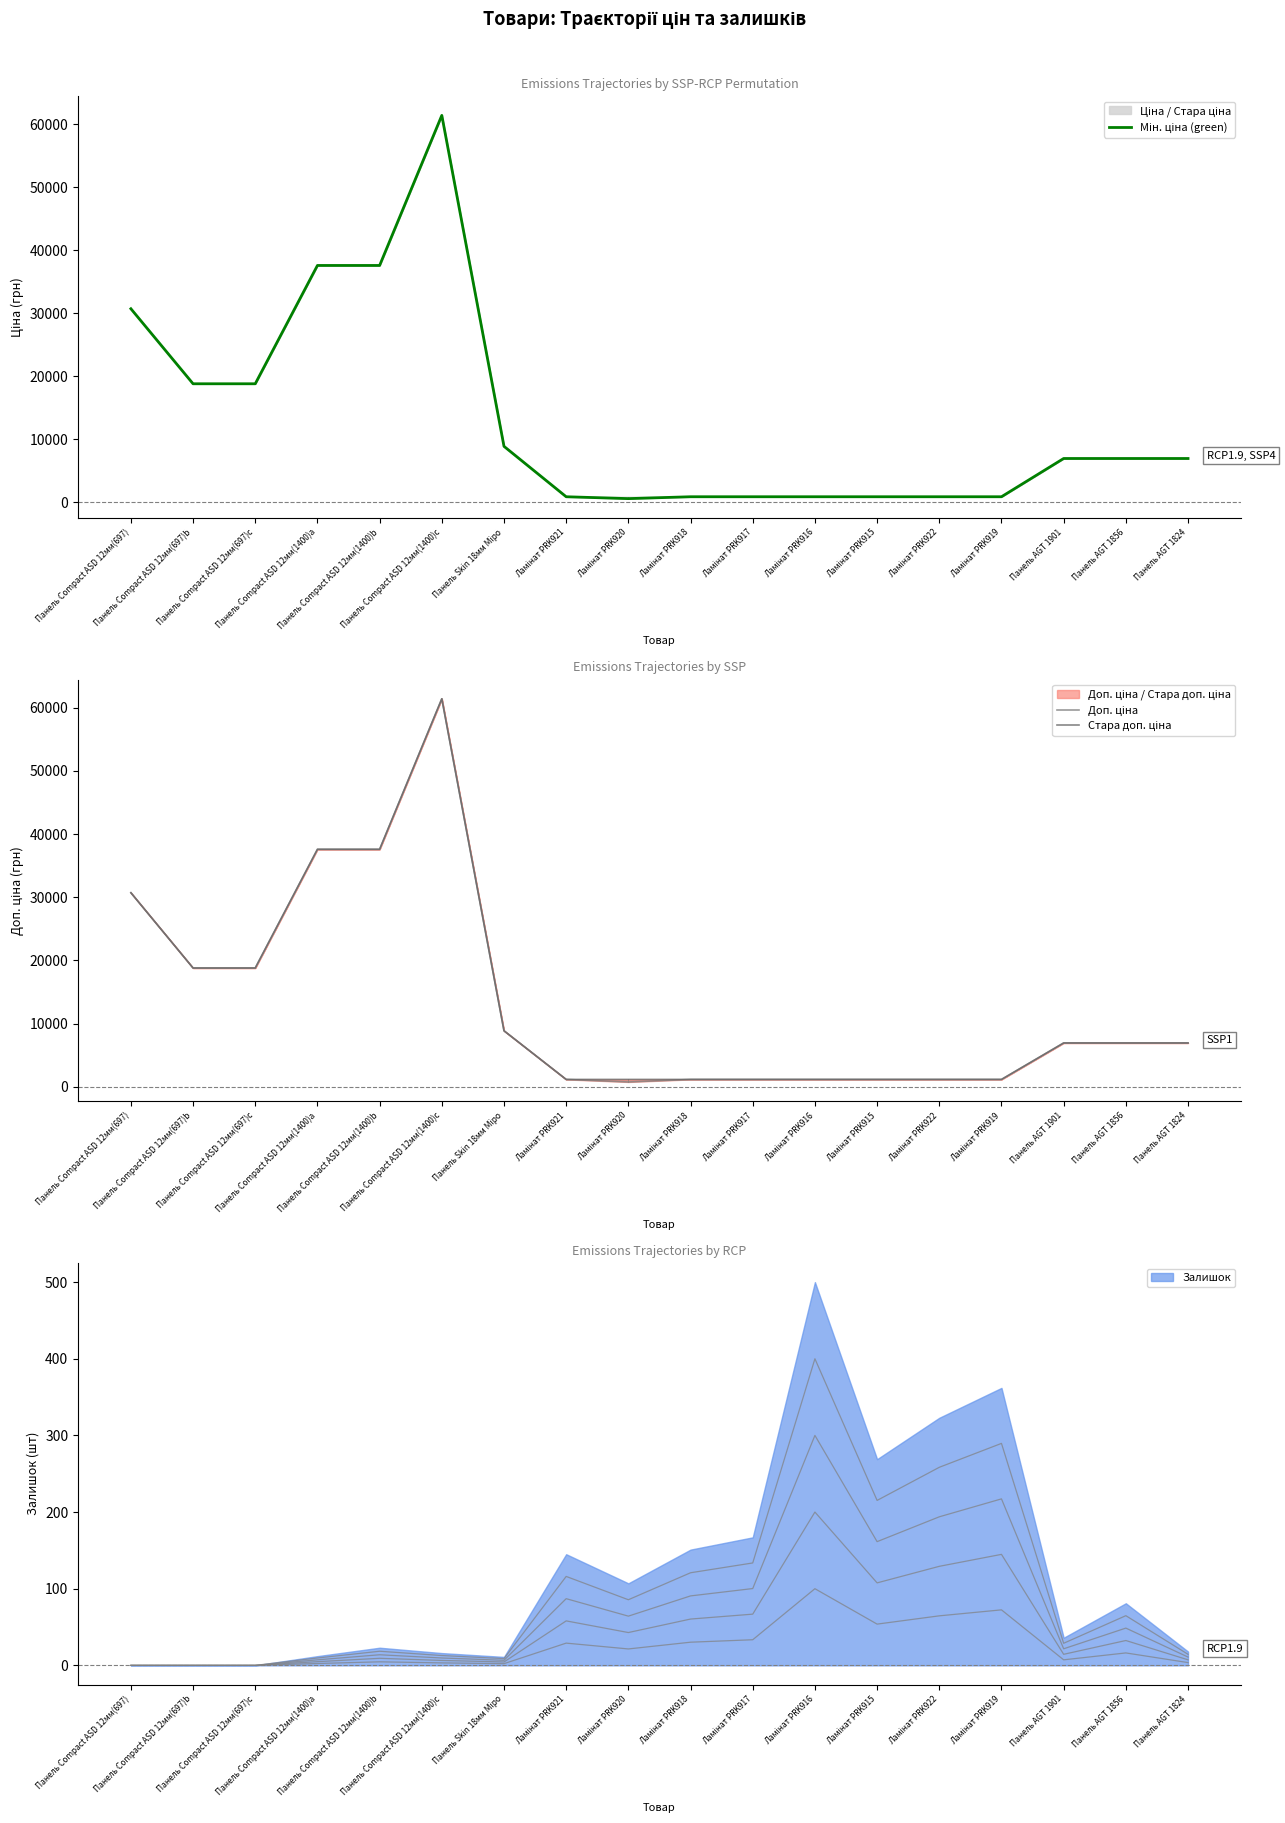

What is the label of the 13th point from the left?

Ламінат PRK915